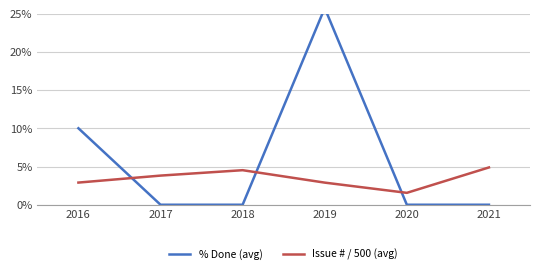

At which label does Issue # / 500 (avg) reach its minimum?

2020